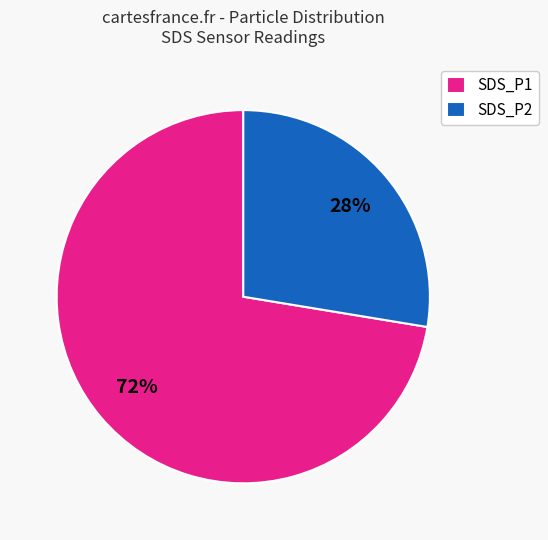

True or false: SDS_P1 accounts for 72% of the total.

True